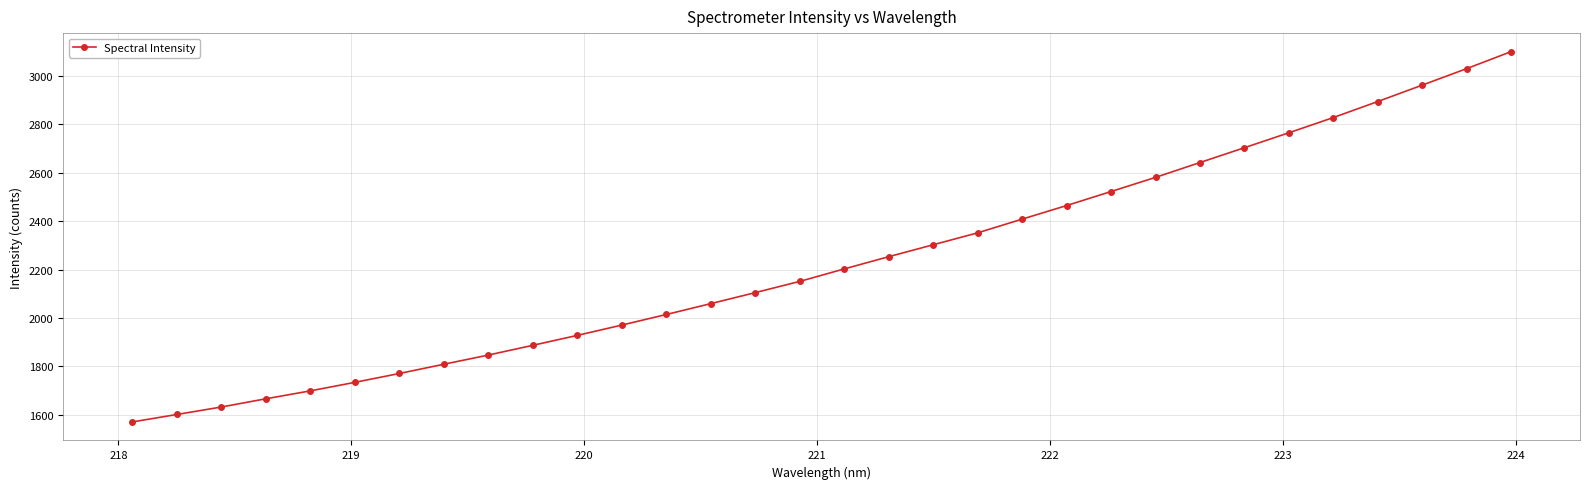

What is the greatest value displayed?

3101.0